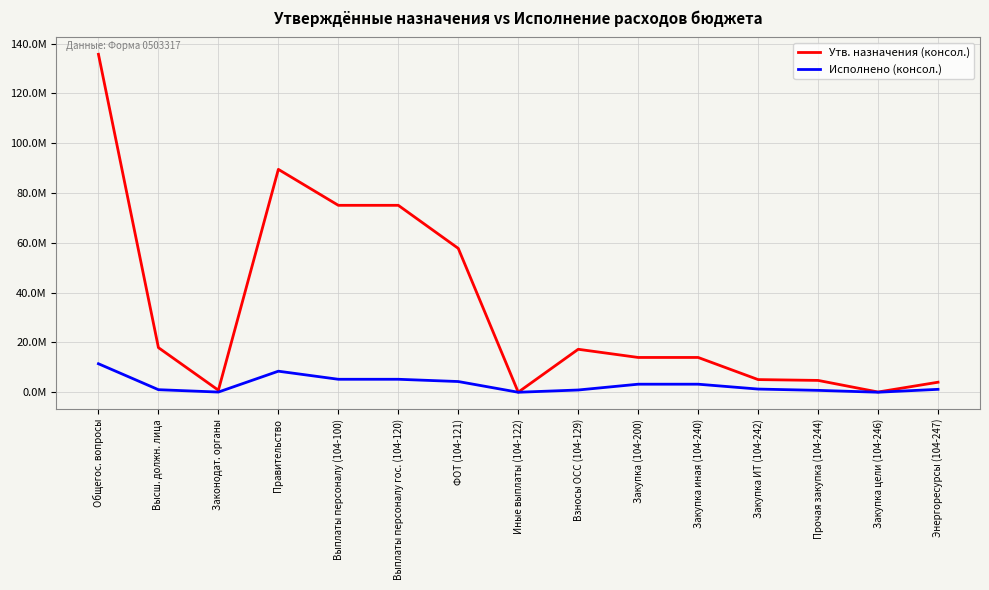

At Взносы ОСС (104-129), list the series in order from smallest to largest.

Исполнено (консол.), Утв. назначения (консол.)